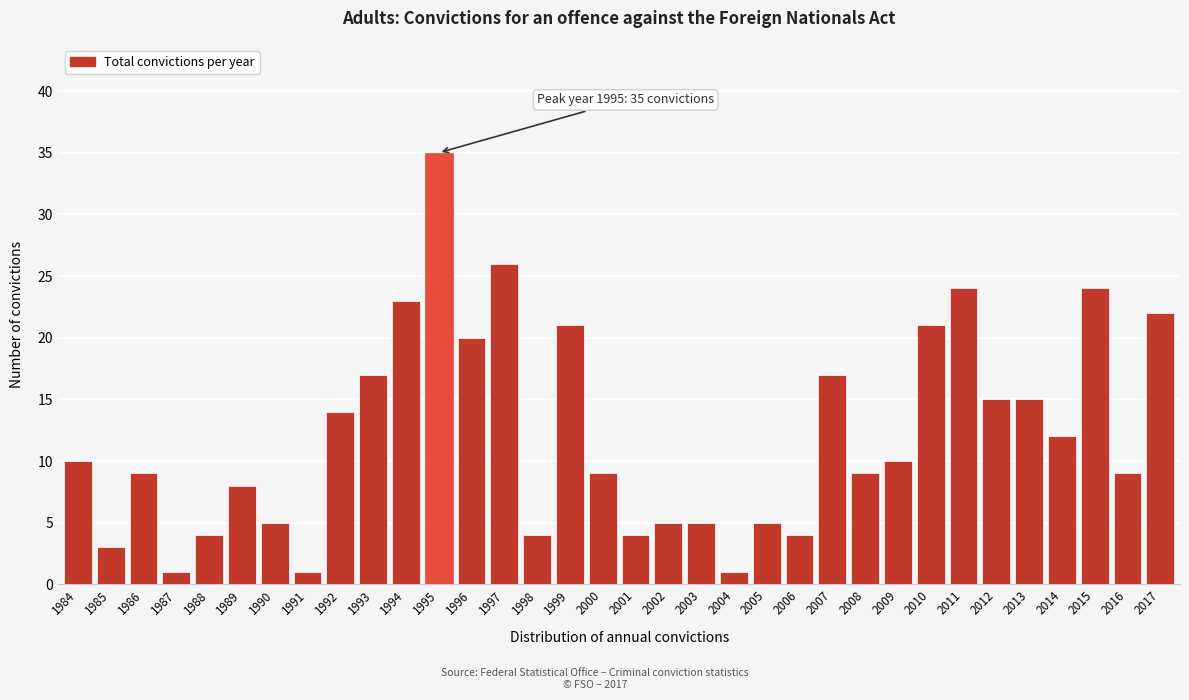

What is the maximum value shown in the chart?

35